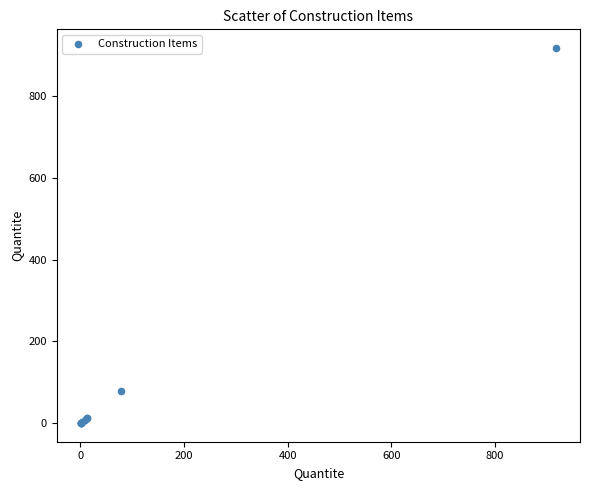

What Y value in the scatter plot is closest to 459?

79.0